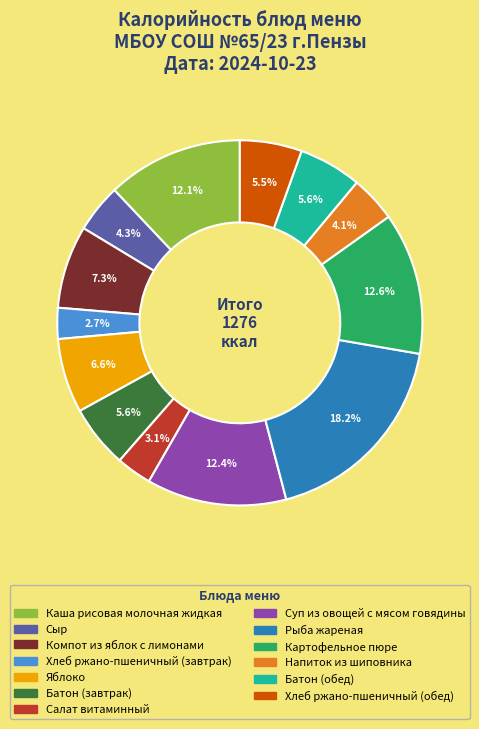

Which category has the biggest portion of the pie?

Рыба жареная